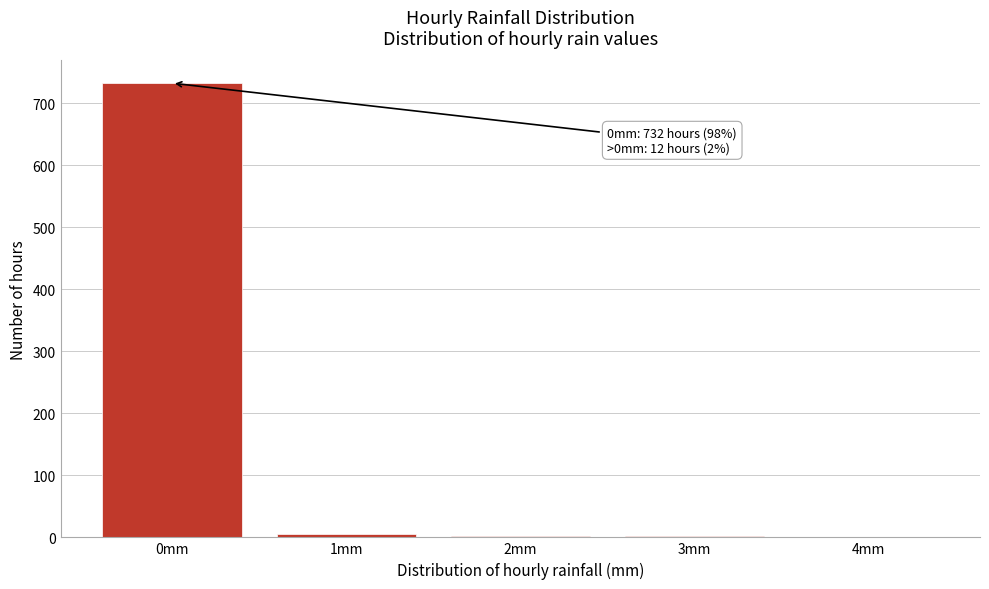

Where is the data nearest to the value 366?

1mm